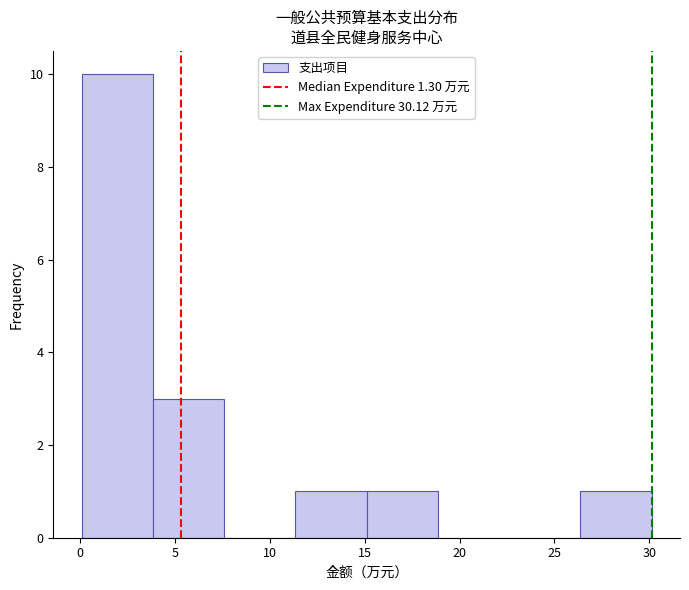

Reading left to right, list every bar in this chart as the range it spans on the x-axis followed by its height. Neither the bar edges nor the heights are printed on the chart, so give them approximately, as read against the axes.

0.0 to 4.0: 10
4.0 to 7.5: 3
7.5 to 11.5: 0
11.5 to 15.0: 1
15.0 to 19.0: 1
19.0 to 22.5: 0
22.5 to 26.5: 0
26.5 to 30.0: 1